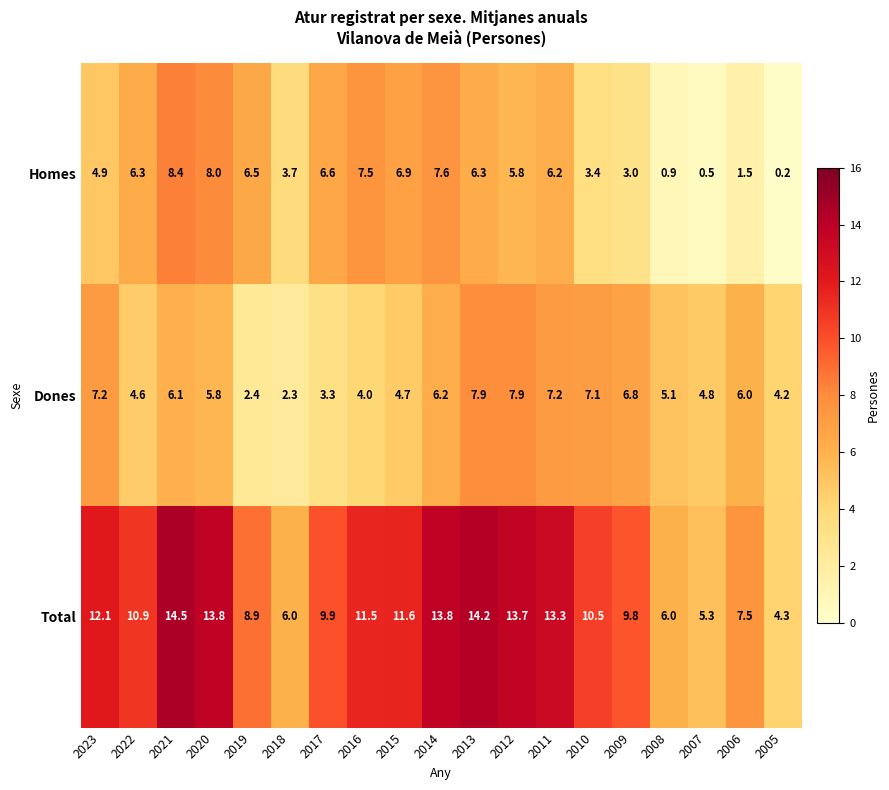

What is the average value of the Total series?

10.4